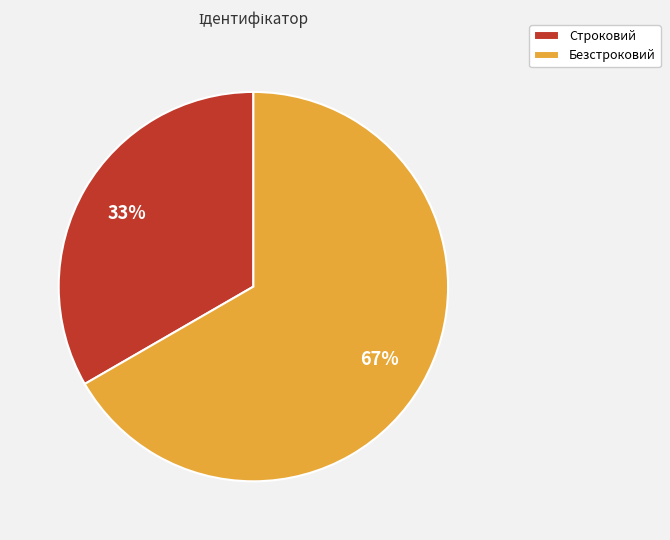

Combined, do Строковий and Безстроковий account for over 50%?

Yes